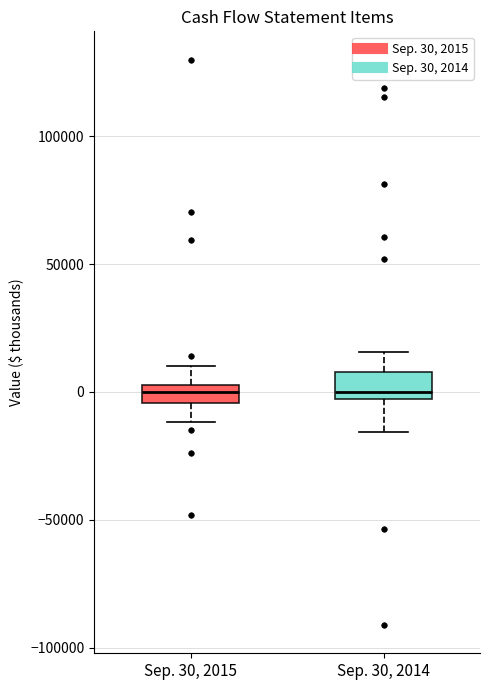

Where does the median line of the box for Sep. 30, 2014 sit on the y-axis? The values are not printed on the chart, so give them approximately, as read against the axis.

0